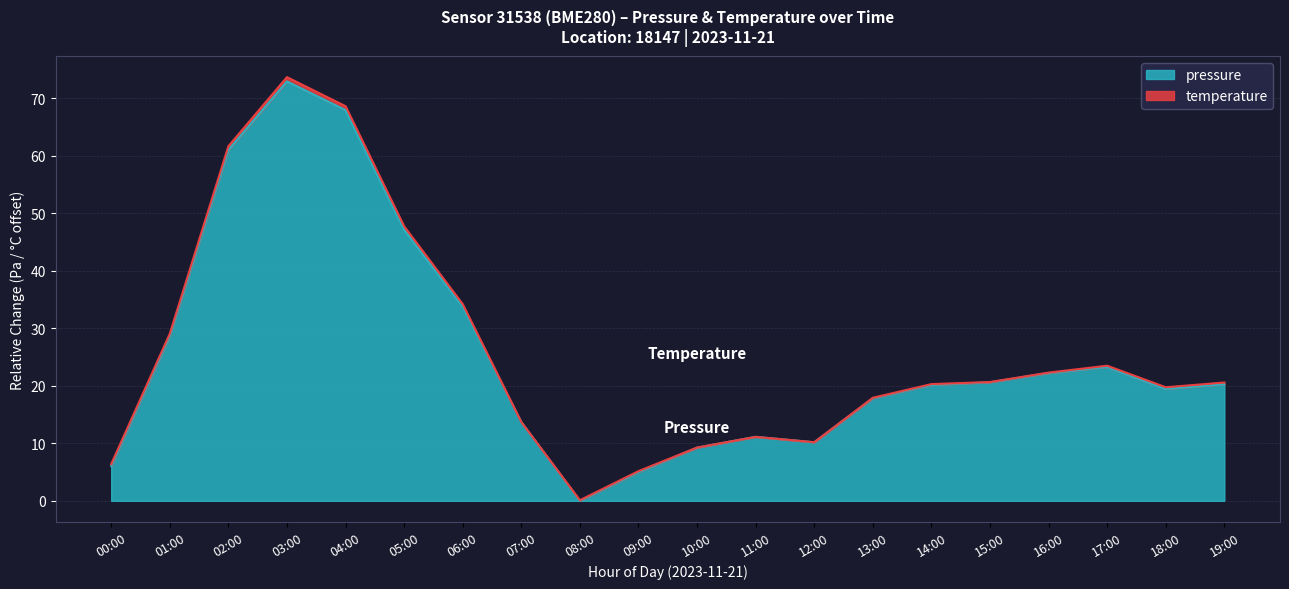

Is it true that the value at 00:00 is 6.1?

True